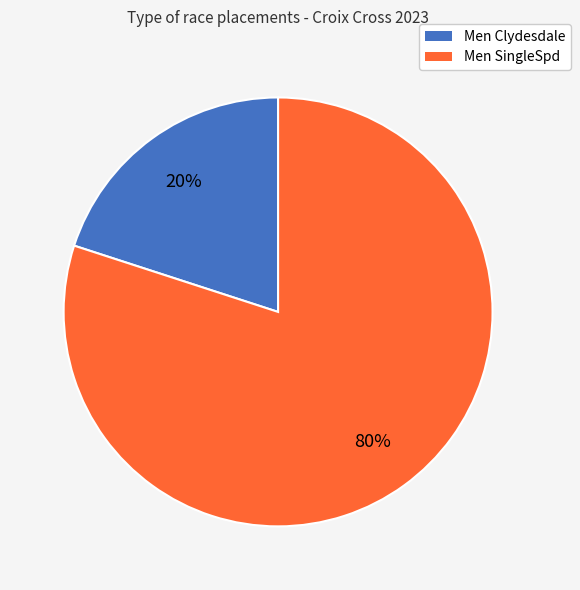

How many segments does this pie chart have?

2